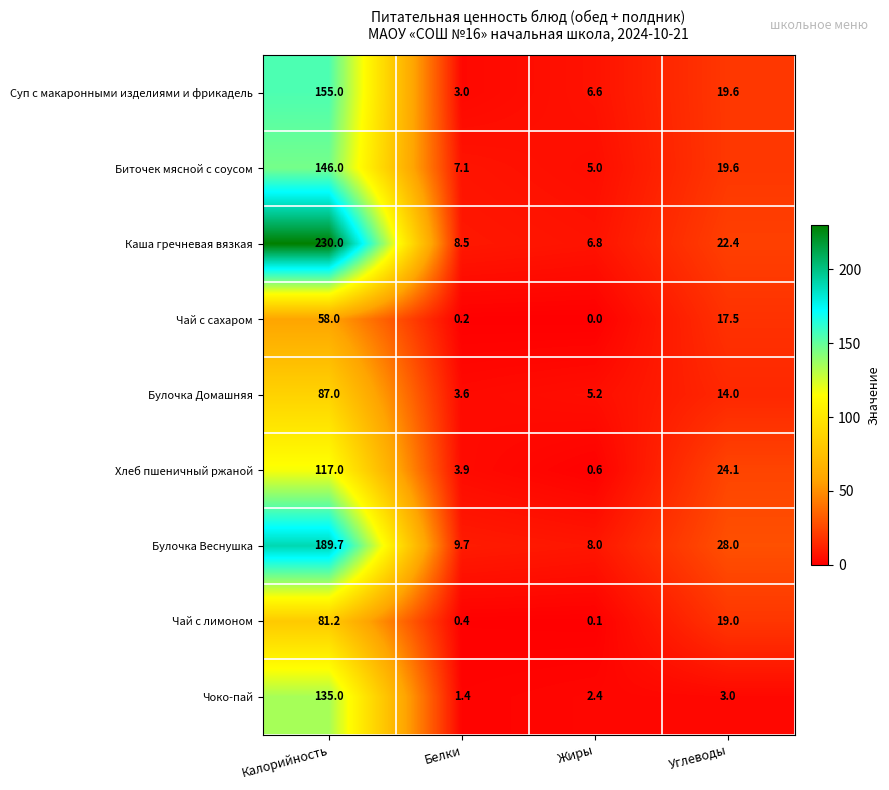

List the series in order of their peak value, lowest first.

Чай с сахаром, Чай с лимоном, Булочка Домашняя, Хлеб пшеничный ржаной, Чоко-пай, Биточек мясной с соусом, Суп с макаронными изделиями и фрикадель, Булочка Веснушка, Каша гречневая вязкая